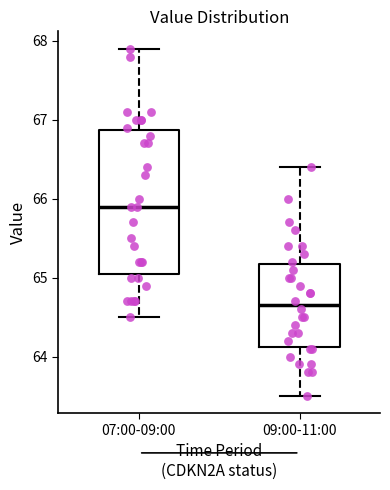

Which box has the highest median line?

07:00-09:00